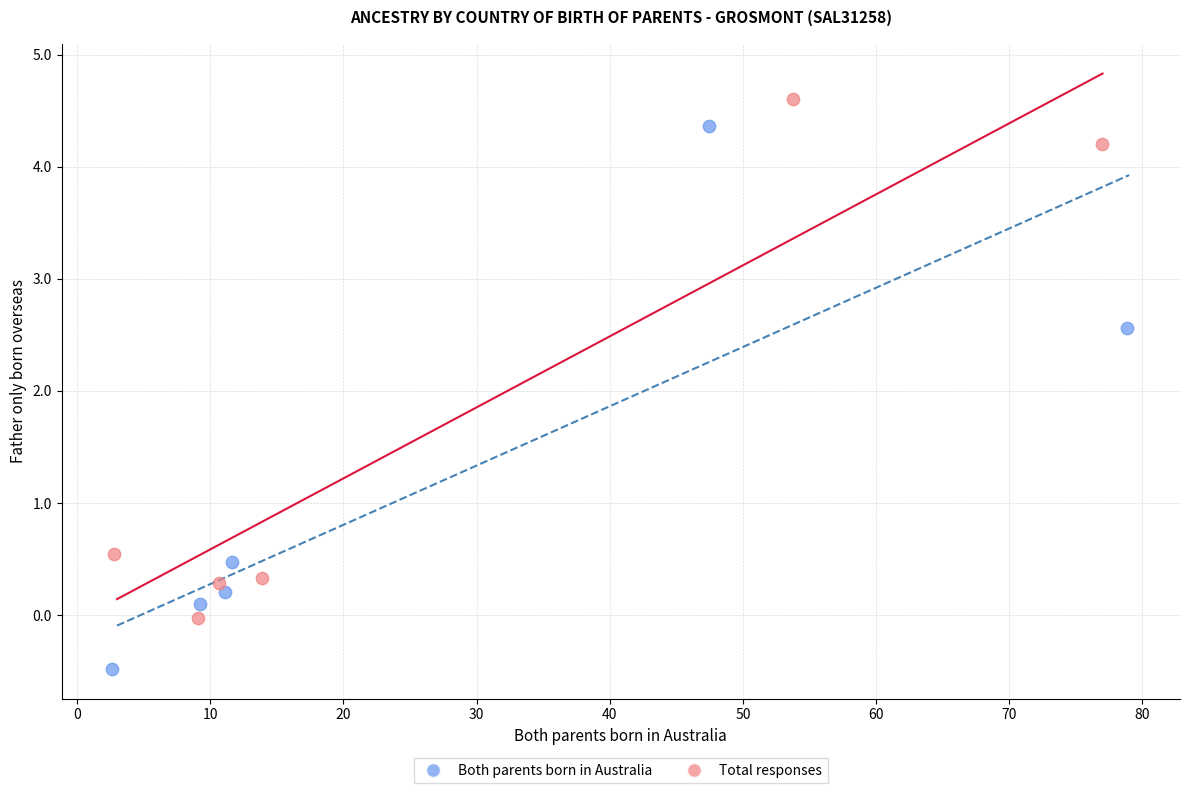

Which series reaches the maximum Y coordinate?

Total responses